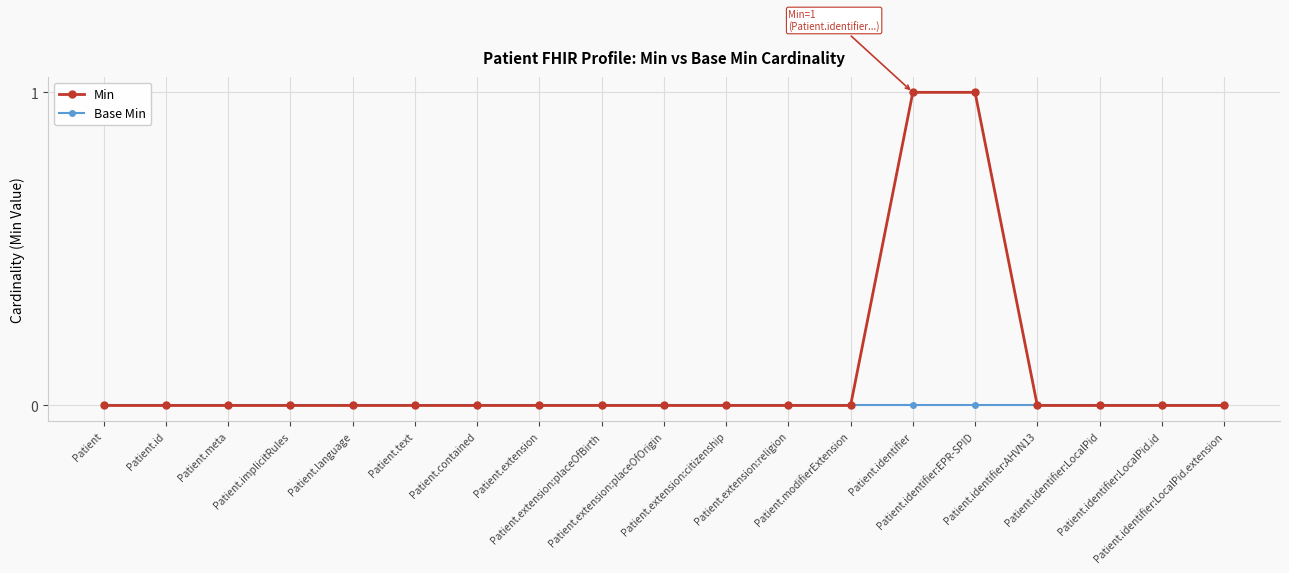

Which series has the largest range (max minus min)?

Min